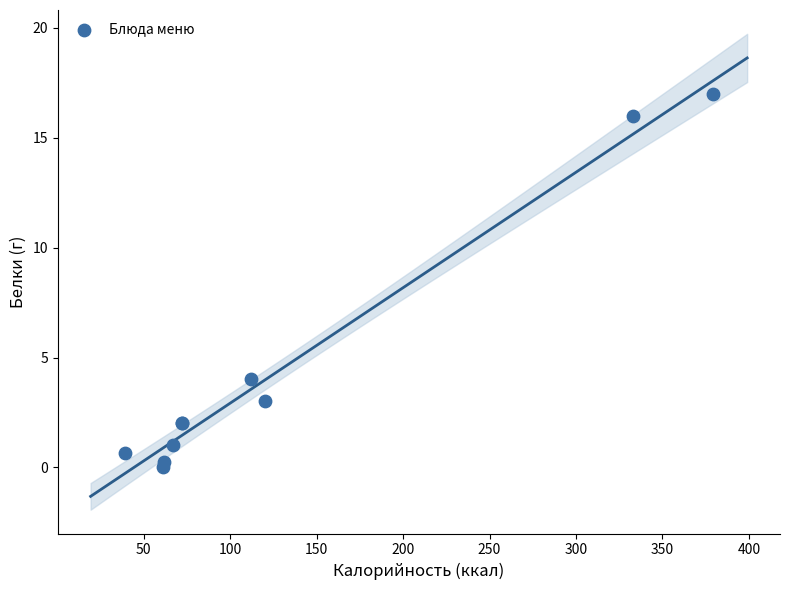

What Y value in the scatter plot is closest to 8?

4.0